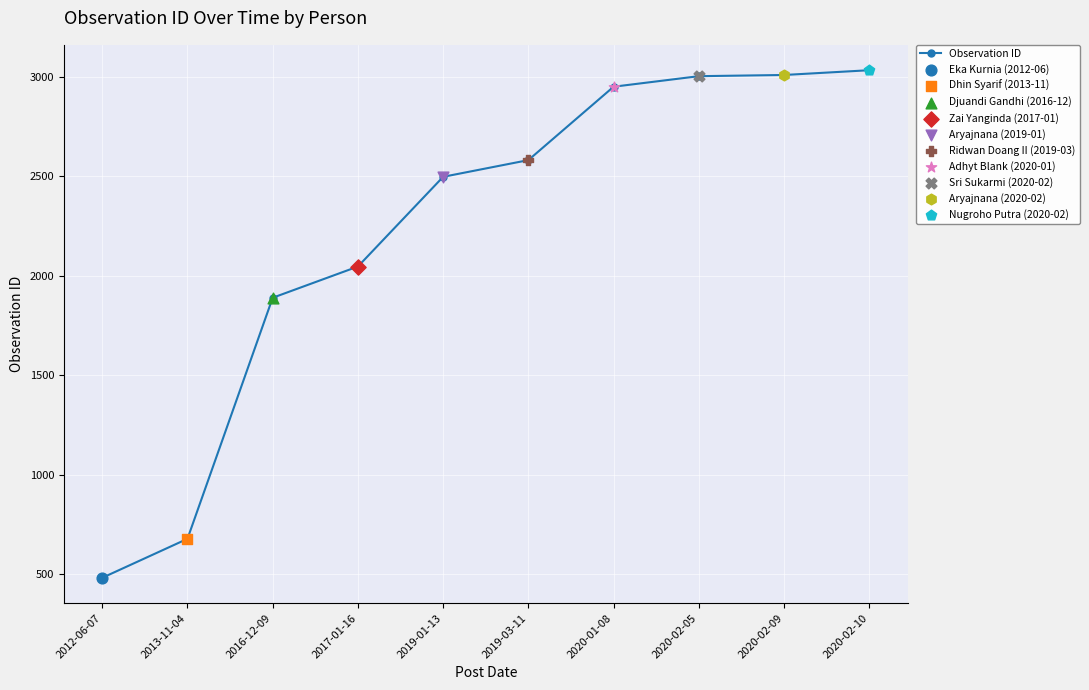

What is the ratio of the value at 2020-02-10 to the value at 2017-01-16?

1.5